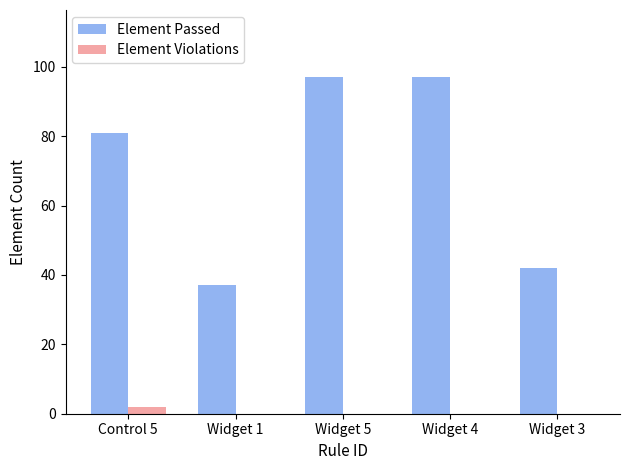

What is the approximate value of Element Passed at Control 5, to the nearest 5?

80